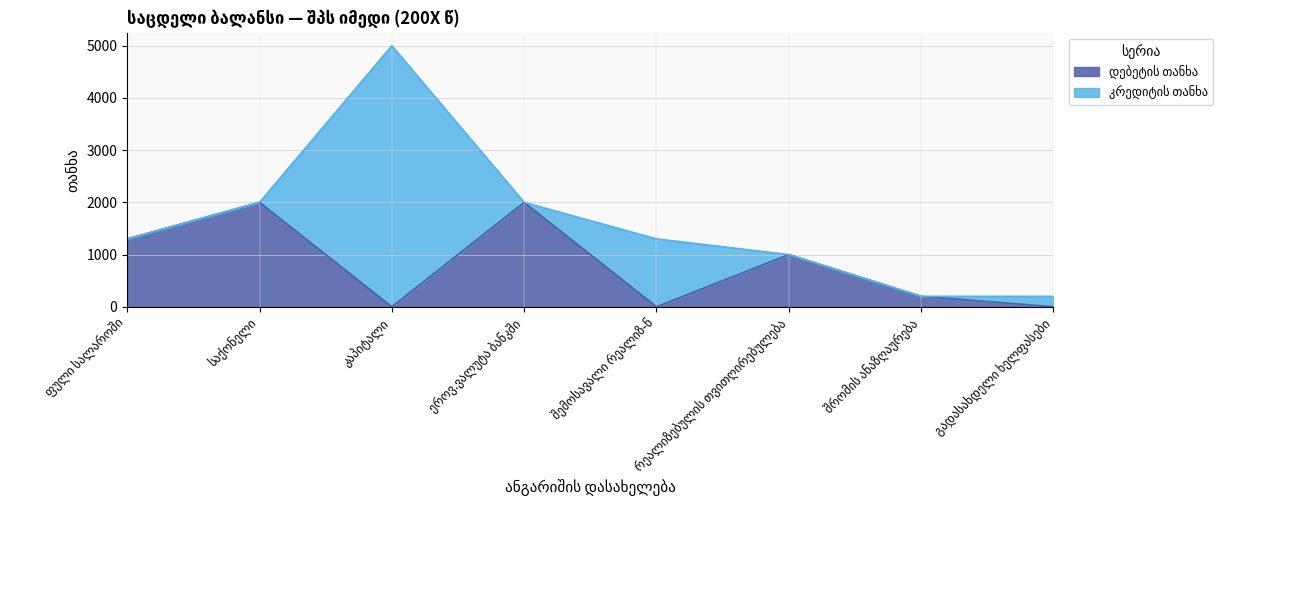

Is it true that the value at შემოსავალი რეალიზ-ნ is 0?

True